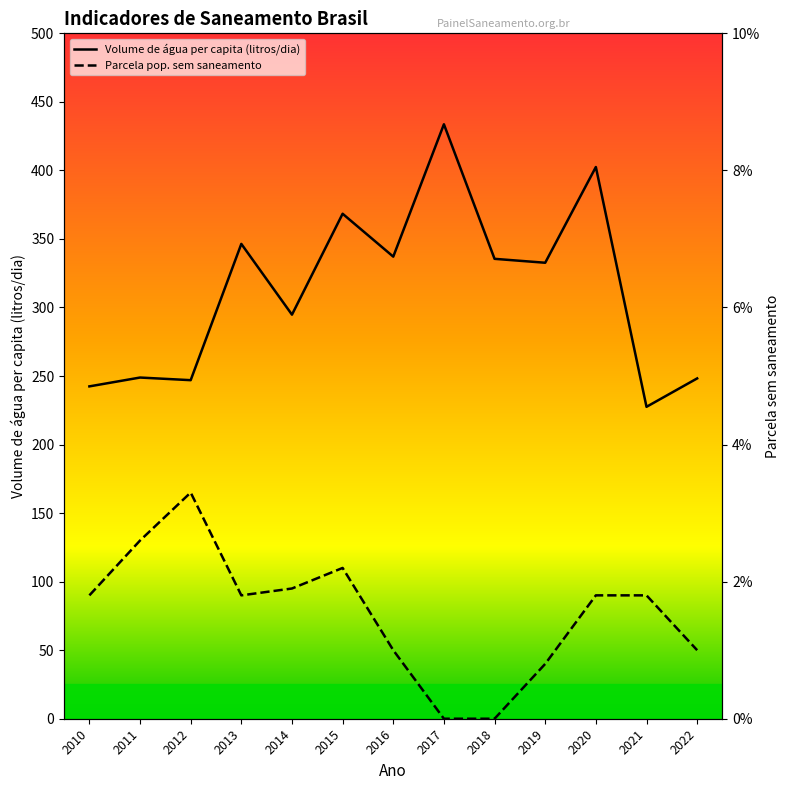

What is the maximum value shown in the chart?

433.7